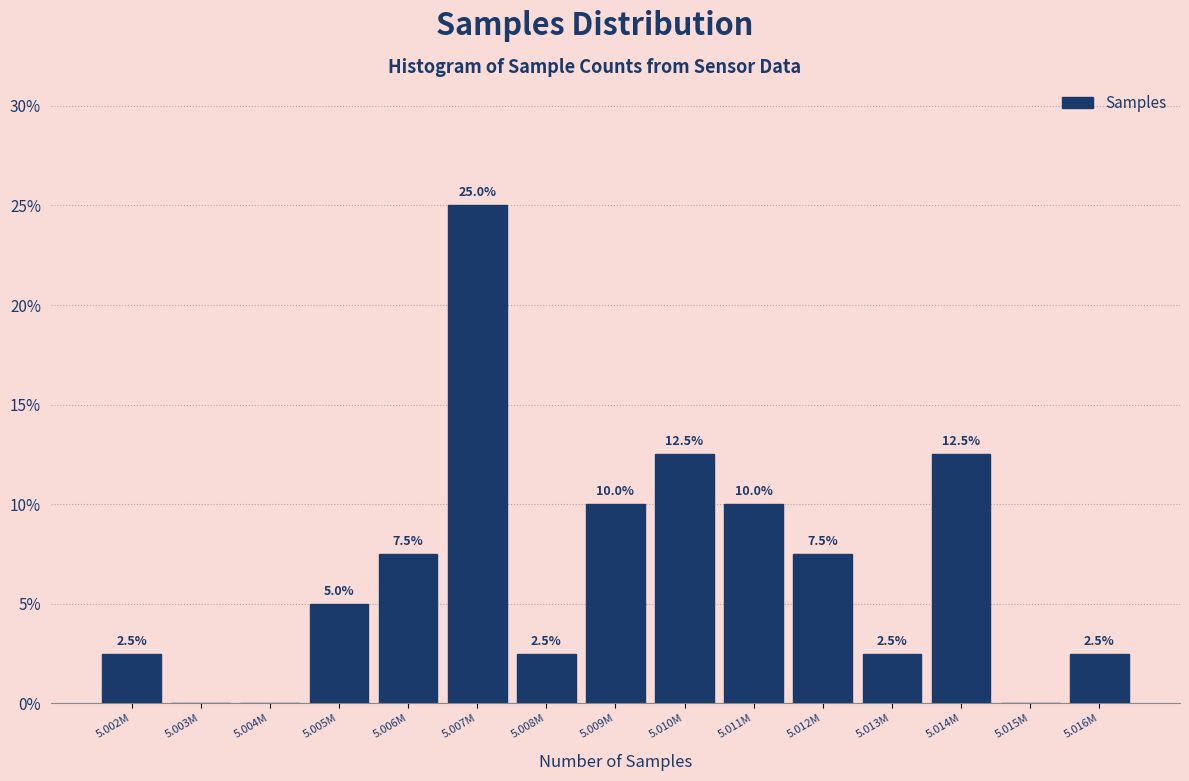

Reading left to right, extract all data points from this chart.

5.002M=2.5	5.003M=0.0	5.004M=0.0	5.005M=5.0	5.006M=7.5	5.007M=25.0	5.008M=2.5	5.009M=10.0	5.010M=12.5	5.011M=10.0	5.012M=7.5	5.013M=2.5	5.014M=12.5	5.015M=0.0	5.016M=2.5